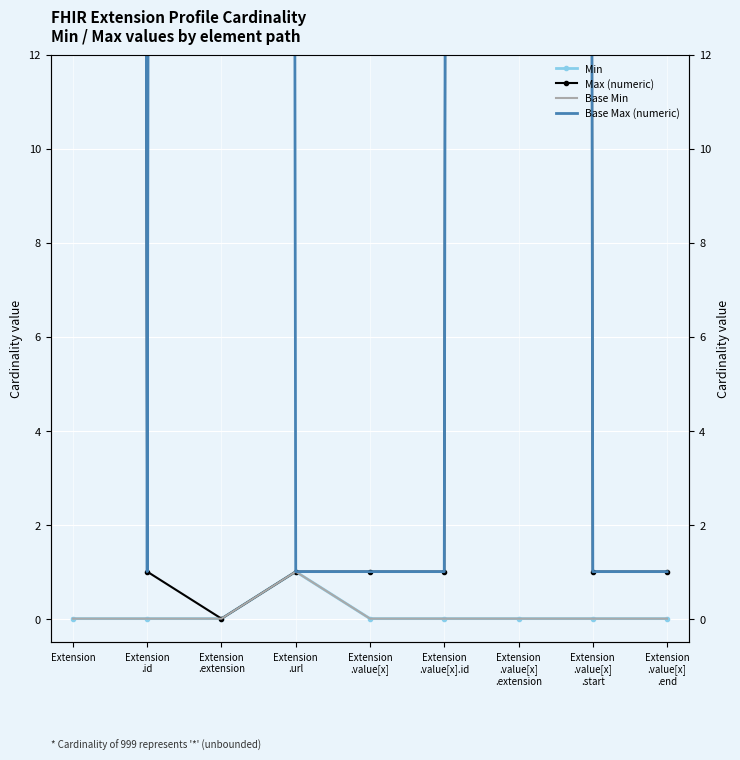

What is the sum of all Base Min values?

1